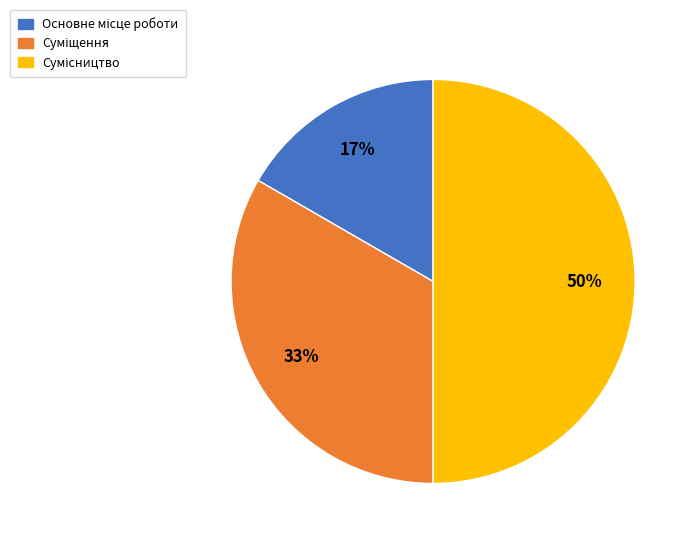

To the nearest percent, what is the difference between the largest and smallest slice percentages?

33%